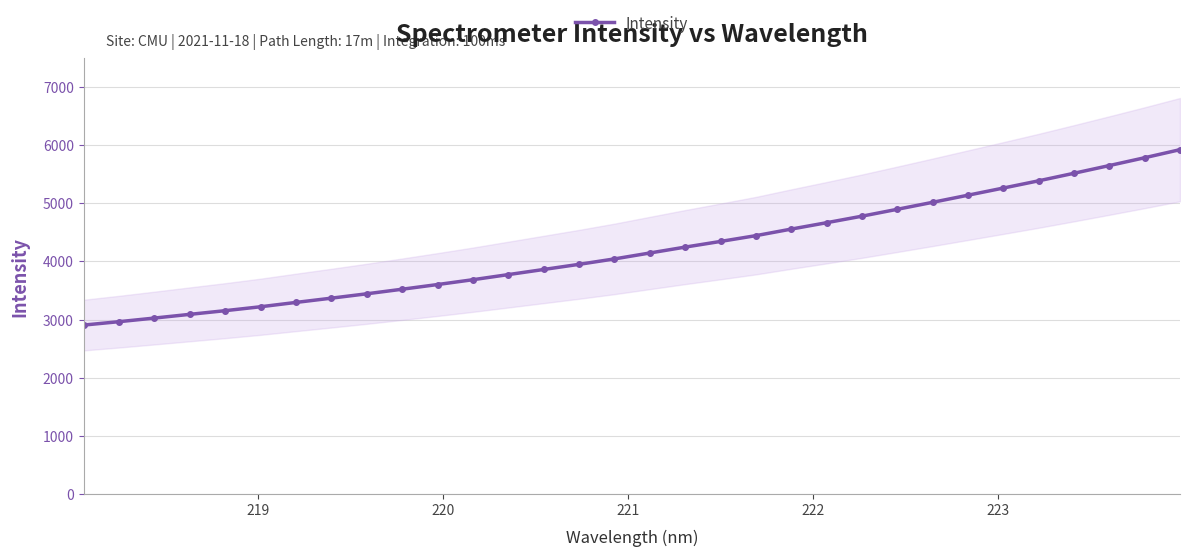

What is the sum of all values?

134655.6